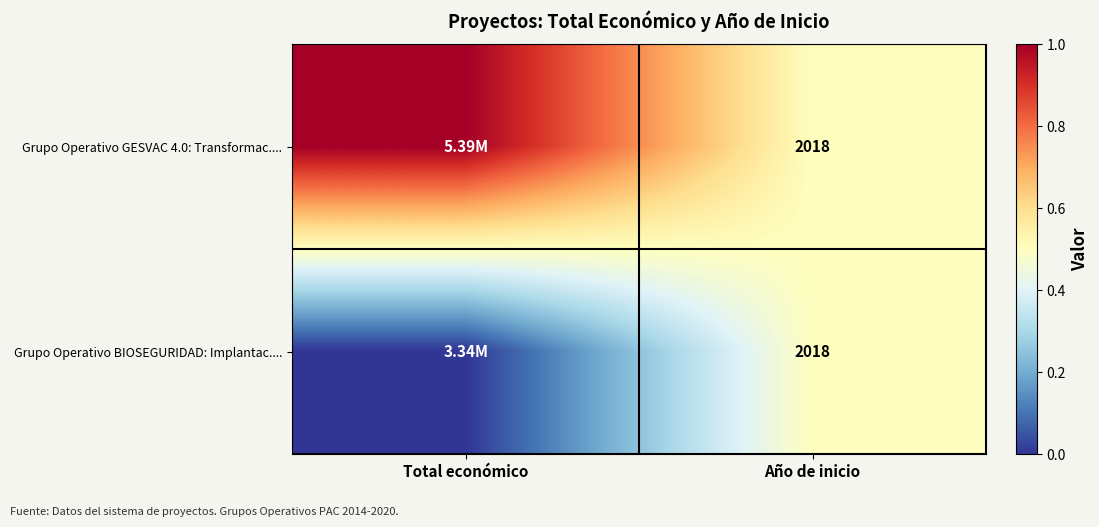

What is the total value across all series at Año de inicio?

4036